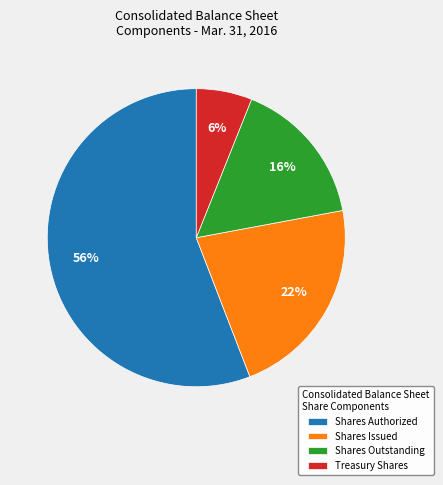

To the nearest percent, what is the difference between the largest and smallest slice percentages?

50%